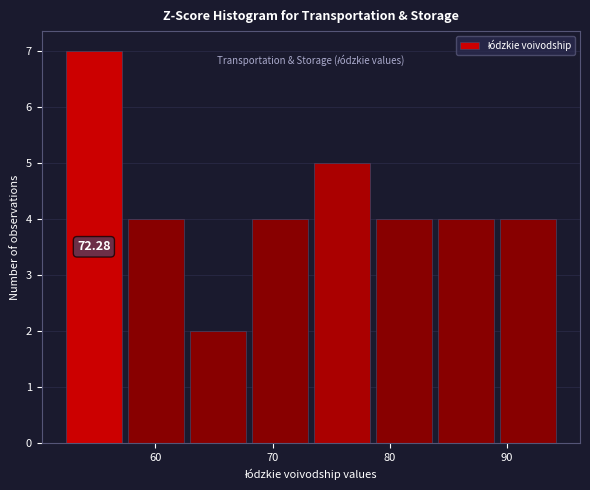

Which range on the x-axis has the tallest bar?

52 to 57